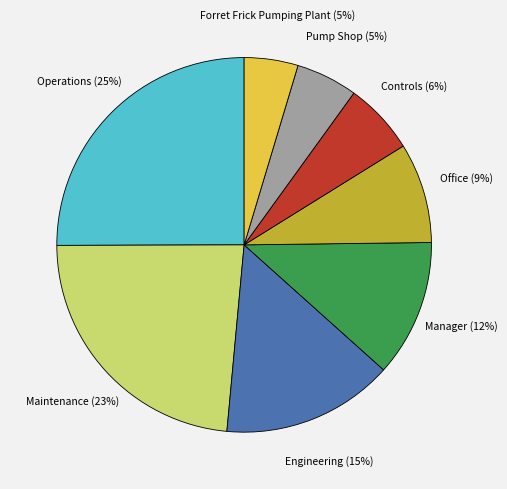

Does any single category account for the majority?

No